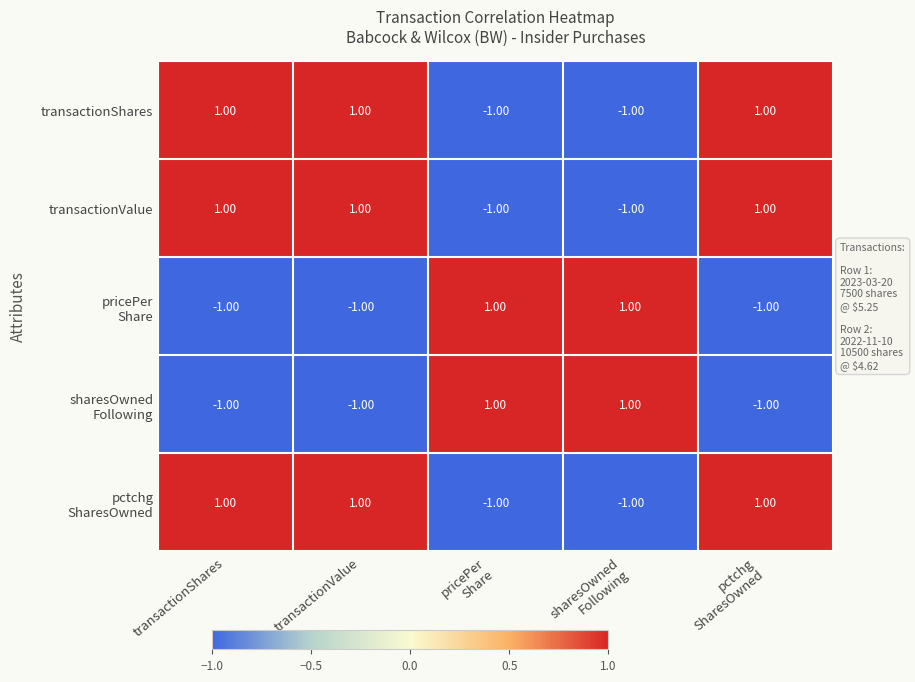

At how many categories does at least one series exceed 0?

5